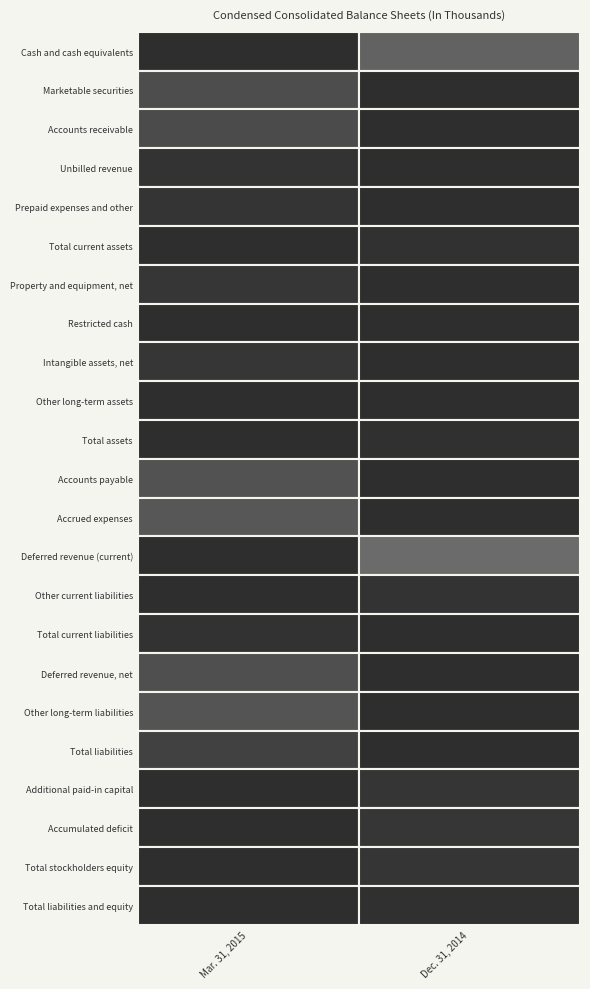

What is the average value of the Unbilled revenue series?

2854